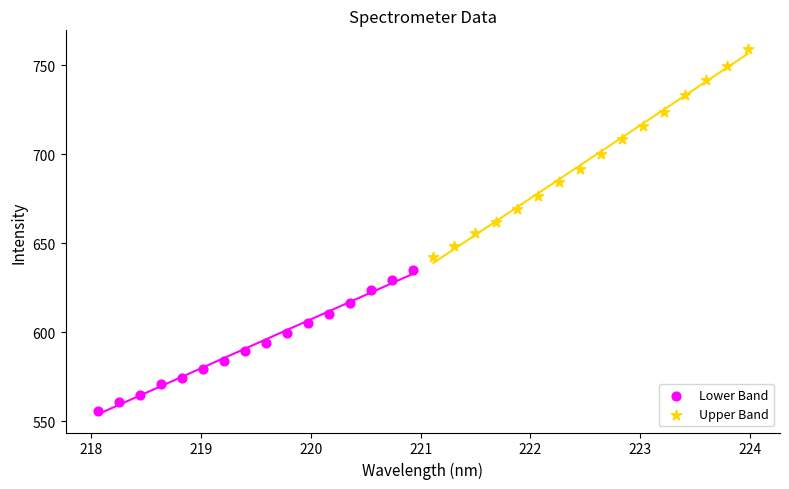

Which series reaches the minimum Y coordinate?

Lower Band